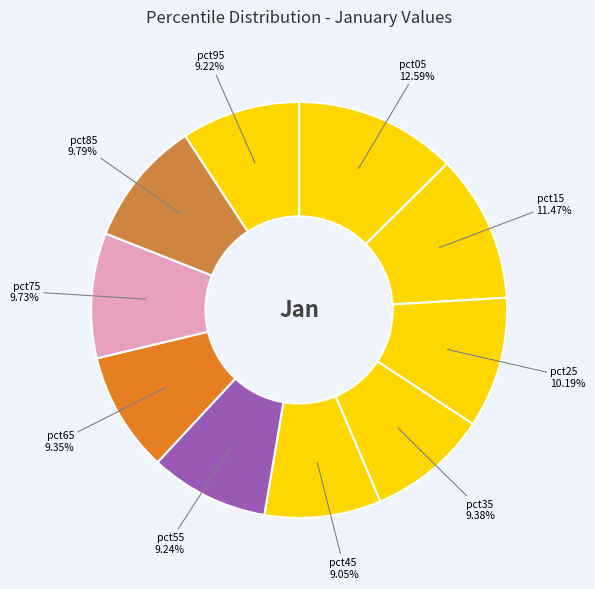

Is pct05 the majority of the pie?

No